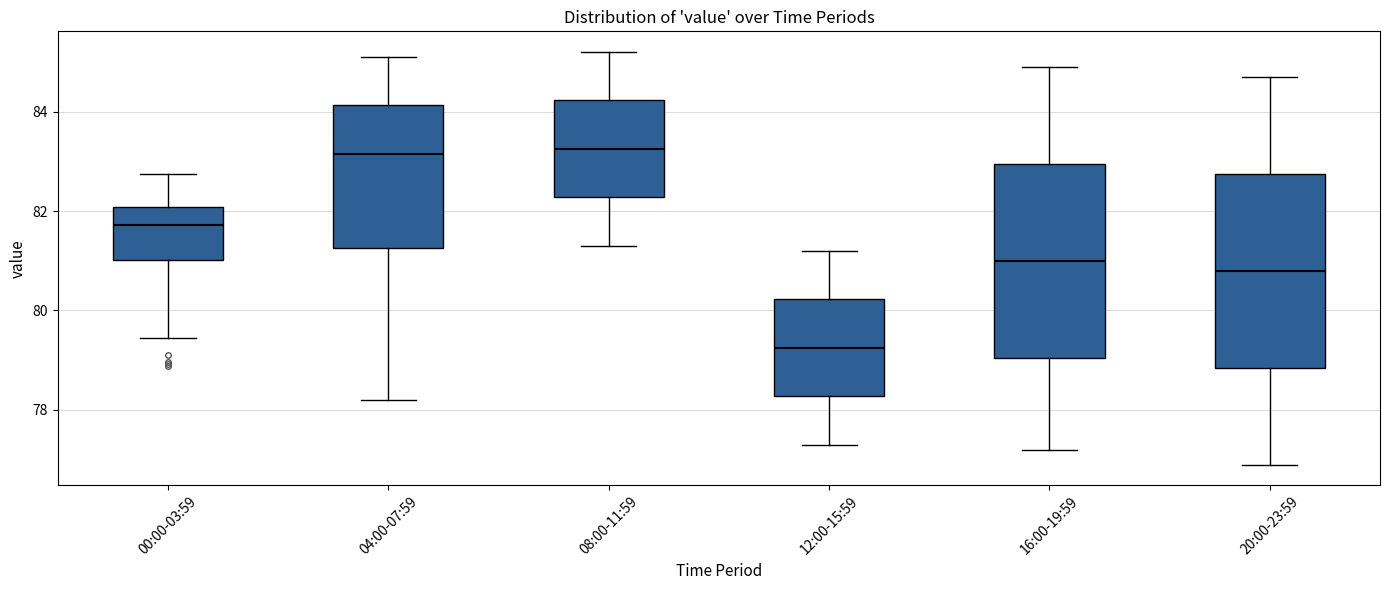

Reading left to right, read every box against the y-axis: the position of its median line, the range the box covers, and the ends of its whiskers. The values are not printed on the chart, so give them approximately, as read against the axis.

00:00-03:59: median 81.8, box 81.0 to 82.0, whiskers 79.4 to 82.8
04:00-07:59: median 83.2, box 81.2 to 84.2, whiskers 78.2 to 85.2
08:00-11:59: median 83.2, box 82.2 to 84.2, whiskers 81.4 to 85.2
12:00-15:59: median 79.2, box 78.2 to 80.2, whiskers 77.4 to 81.2
16:00-19:59: median 81.0, box 79.0 to 83.0, whiskers 77.2 to 85.0
20:00-23:59: median 80.8, box 78.8 to 82.8, whiskers 77.0 to 84.8